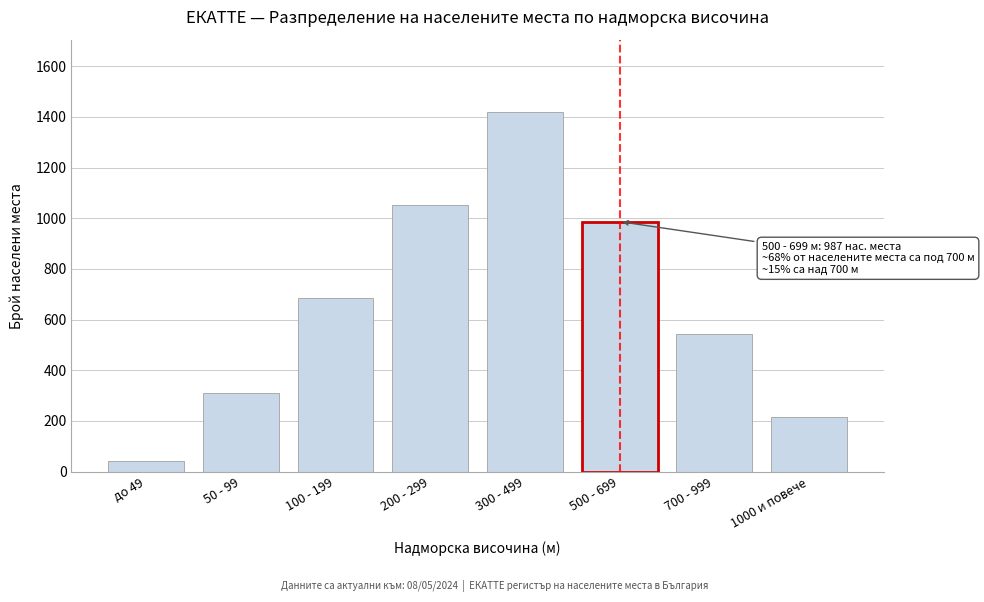

Reading right to left, transcribe all the data shown in this chart.

1000 и повече=214	700 - 999=543	500 - 699=987	300 - 499=1421	200 - 299=1053	100 - 199=687	50 - 99=312	до 49=42